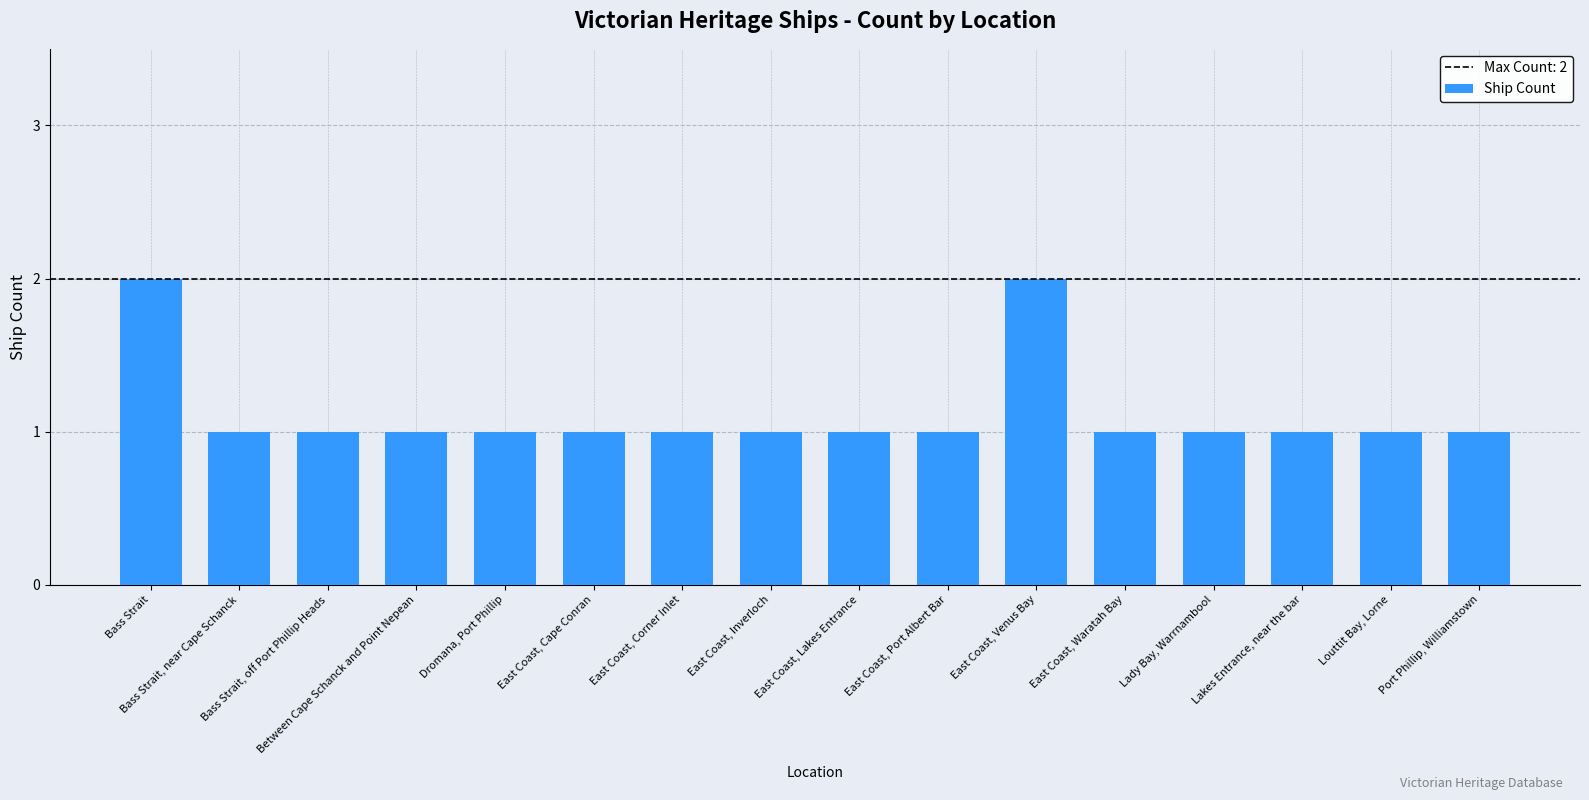

What is the sum of all values?

18